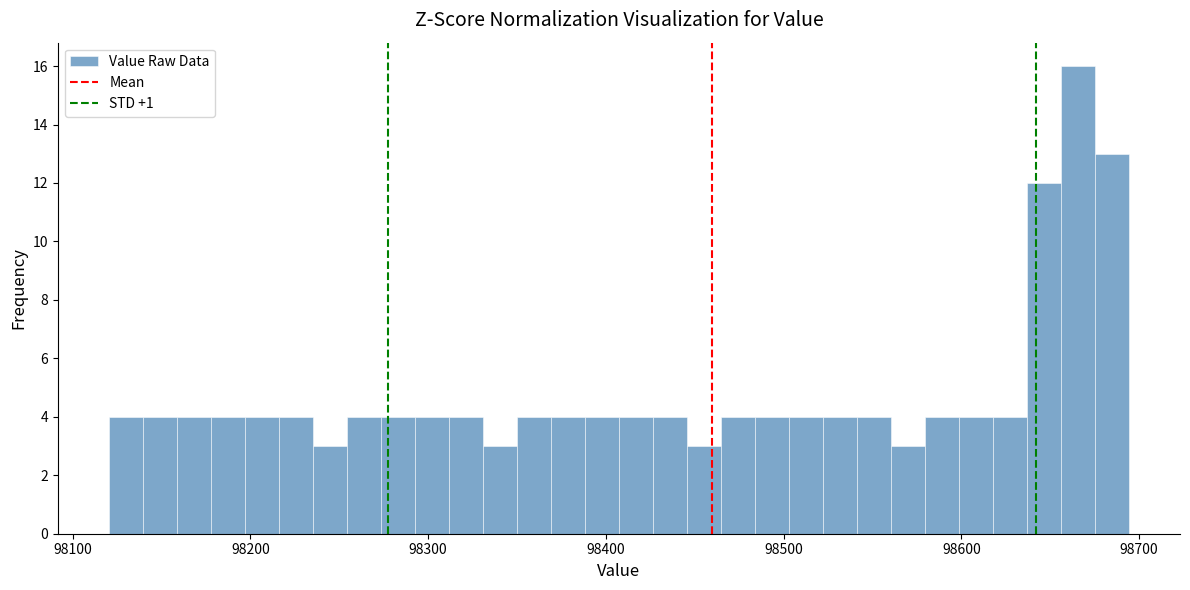

Around what value on the x-axis is the tallest bar? Give the approximate position of its centre, as read against the axis.

98670